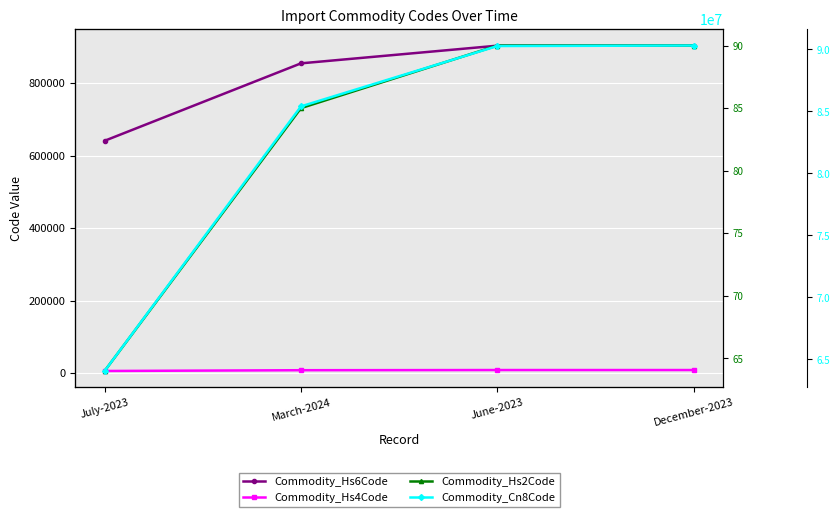

Which series changed the most between March-2024 and December-2023?

Commodity_Cn8Code